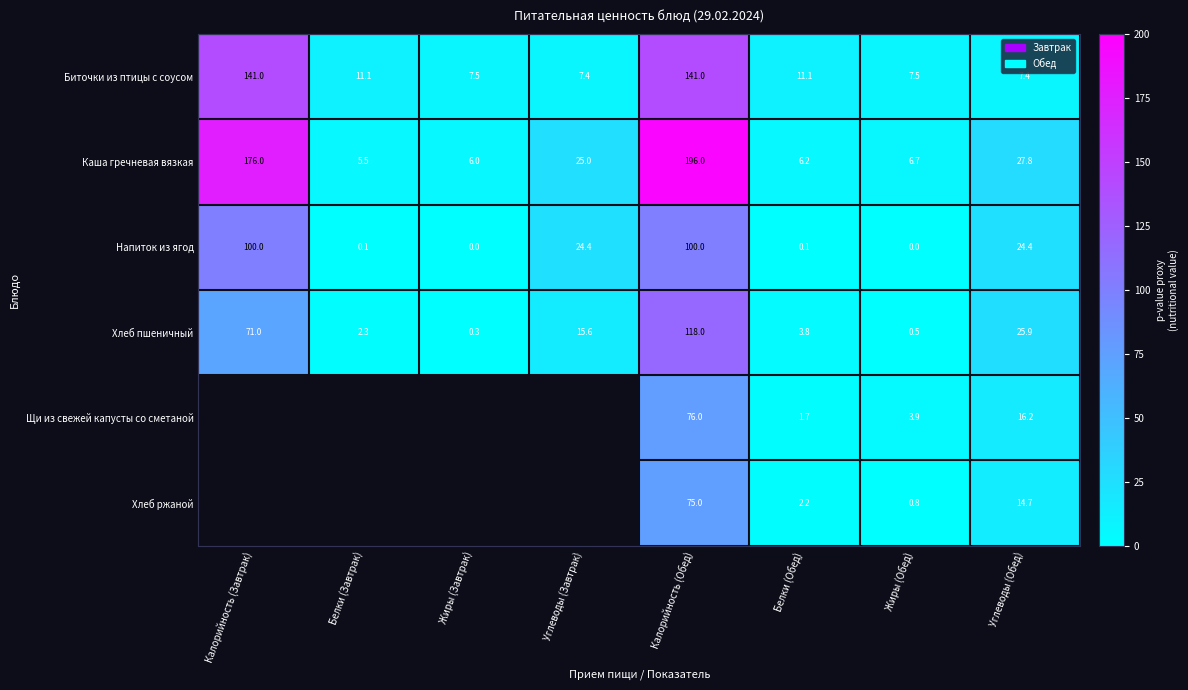

How many data points in Биточки из птицы с соусом are less than 11?

4